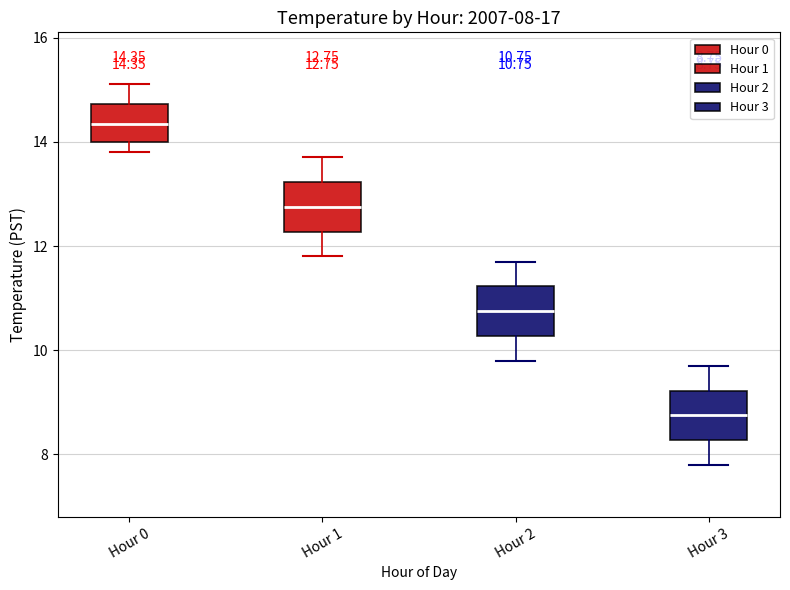

Which box's median line is the lowest?

Hour 3